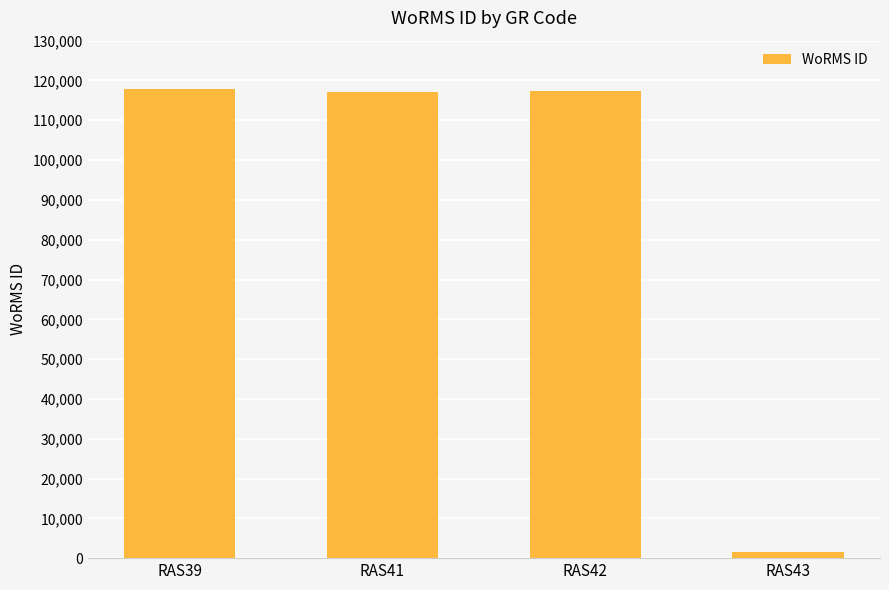

Approximately how many times larger is the value at RAS41 compared to RAS42?

1.0